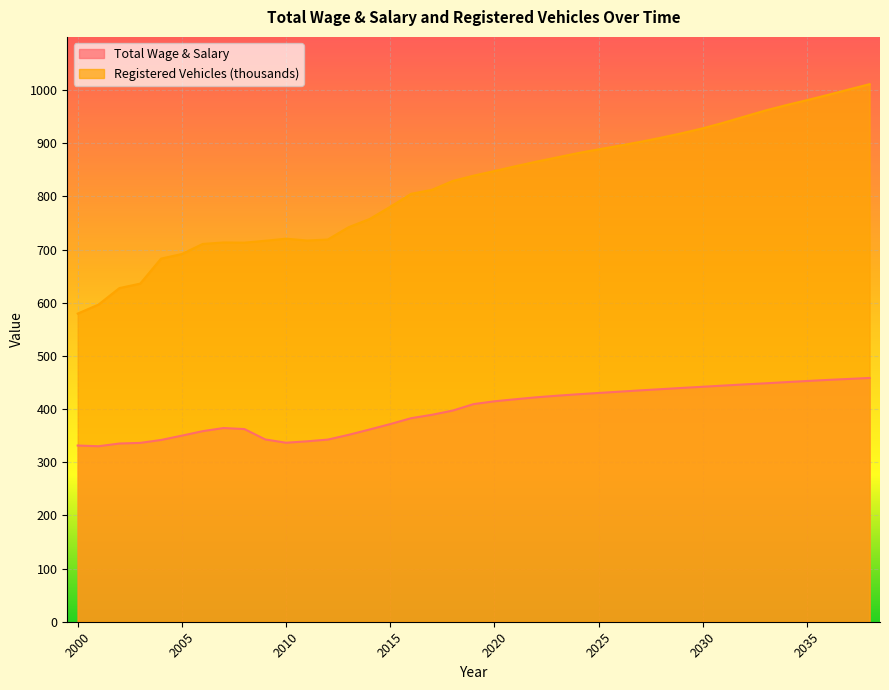

What is the spread (max minus min) of values at 2024?

453.6